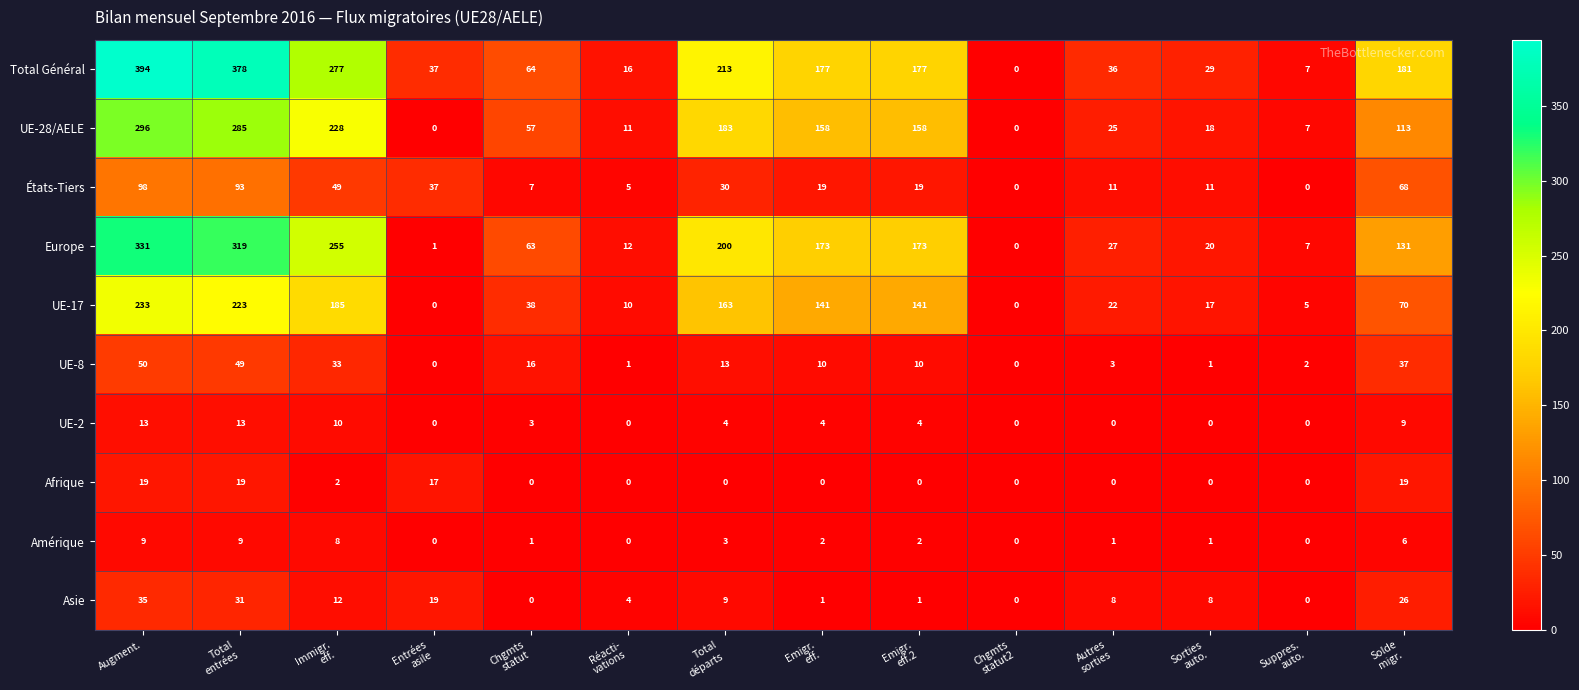

How many values in Amérique are above zero?

10